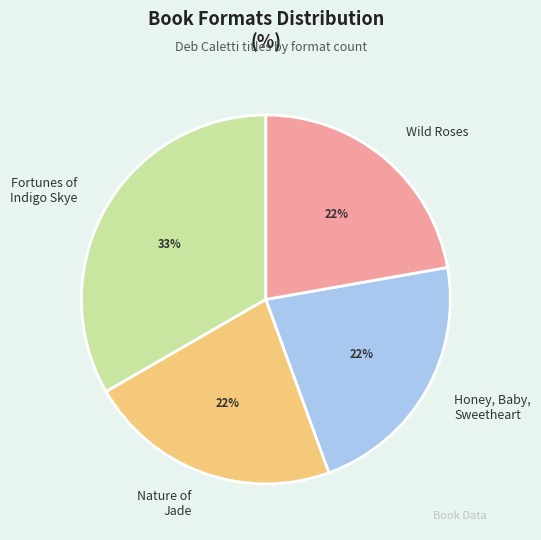

Does any single category account for the majority?

No